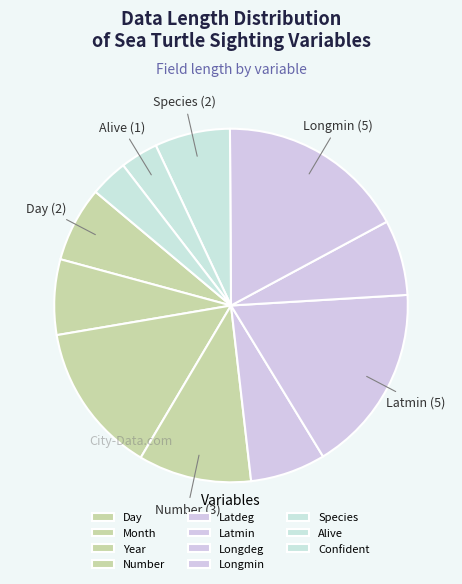

Which slice is the largest?

Latmin